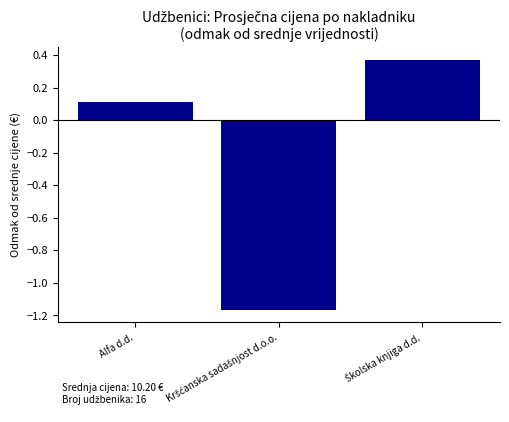

True or false: the data shows 0.1 at Alfa d.d..

True